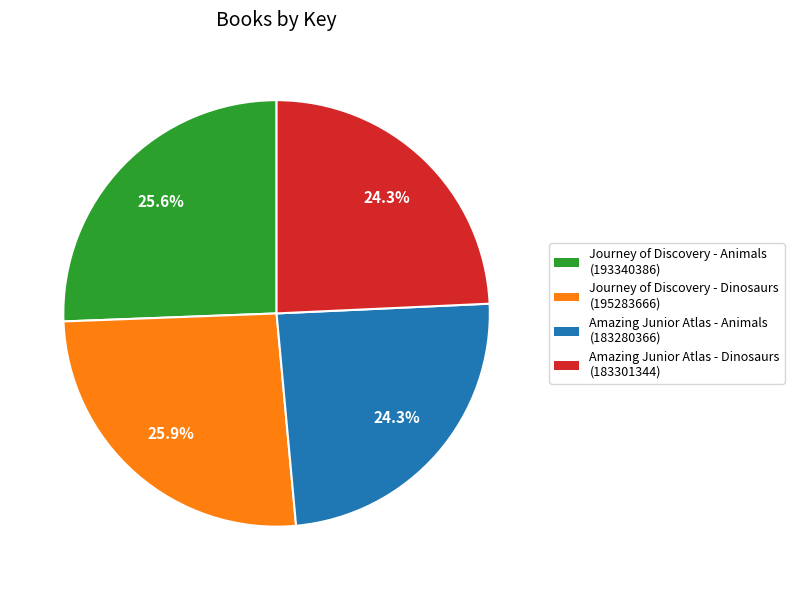

What percentage is NOT represented by Journey of Discovery - Animals?

74.4%